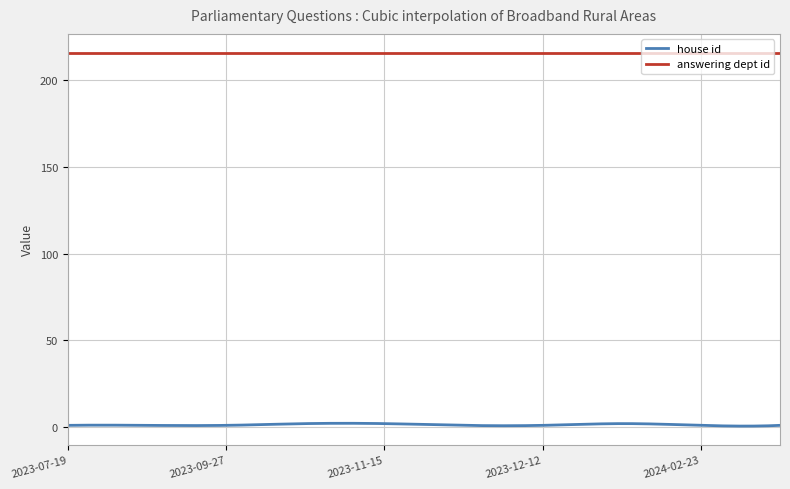

Which series has the largest range (max minus min)?

house id